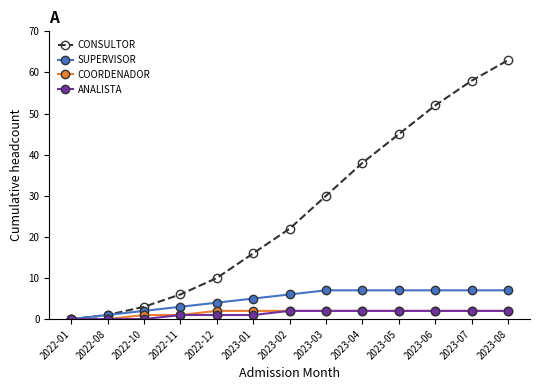

What is the label of the 6th point from the left?

2023-01